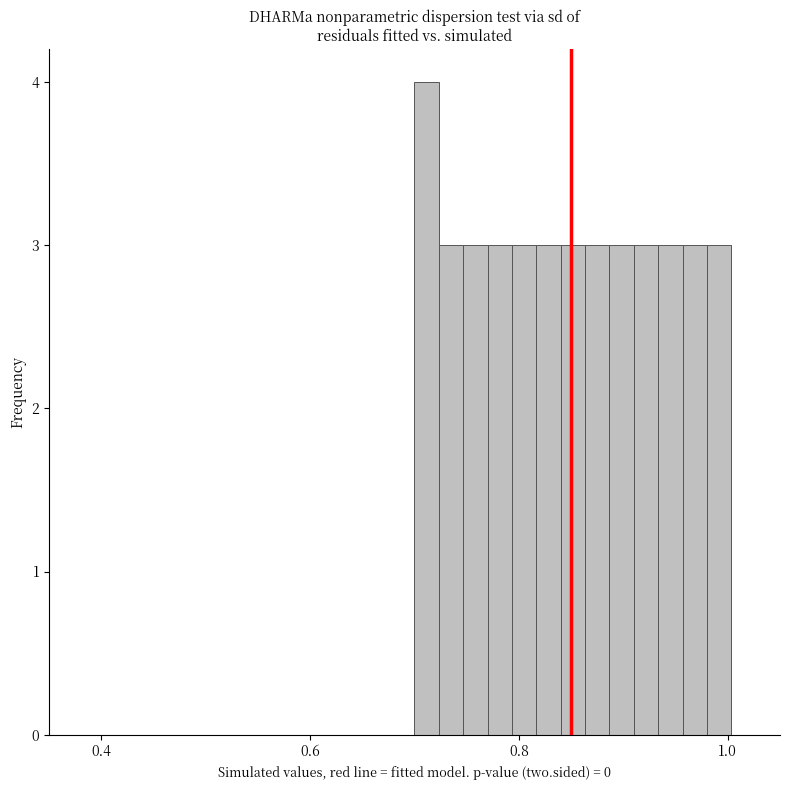

Read against the x-axis, roughly where is the centre of the tallest bar?

0.72